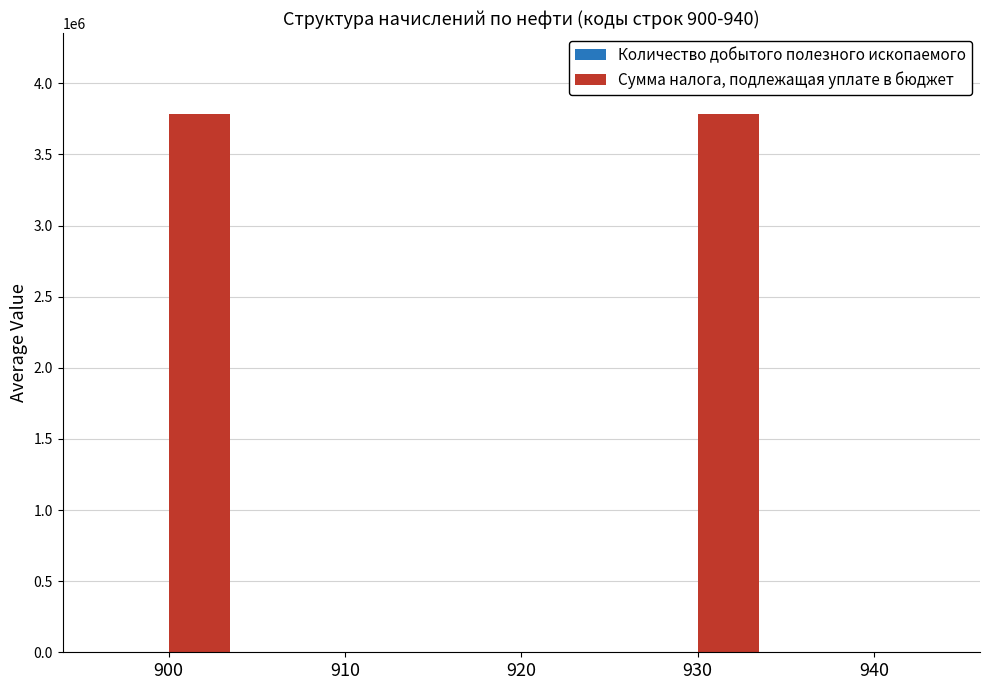

Are the bars grouped side by side (vs. stacked)?

Yes